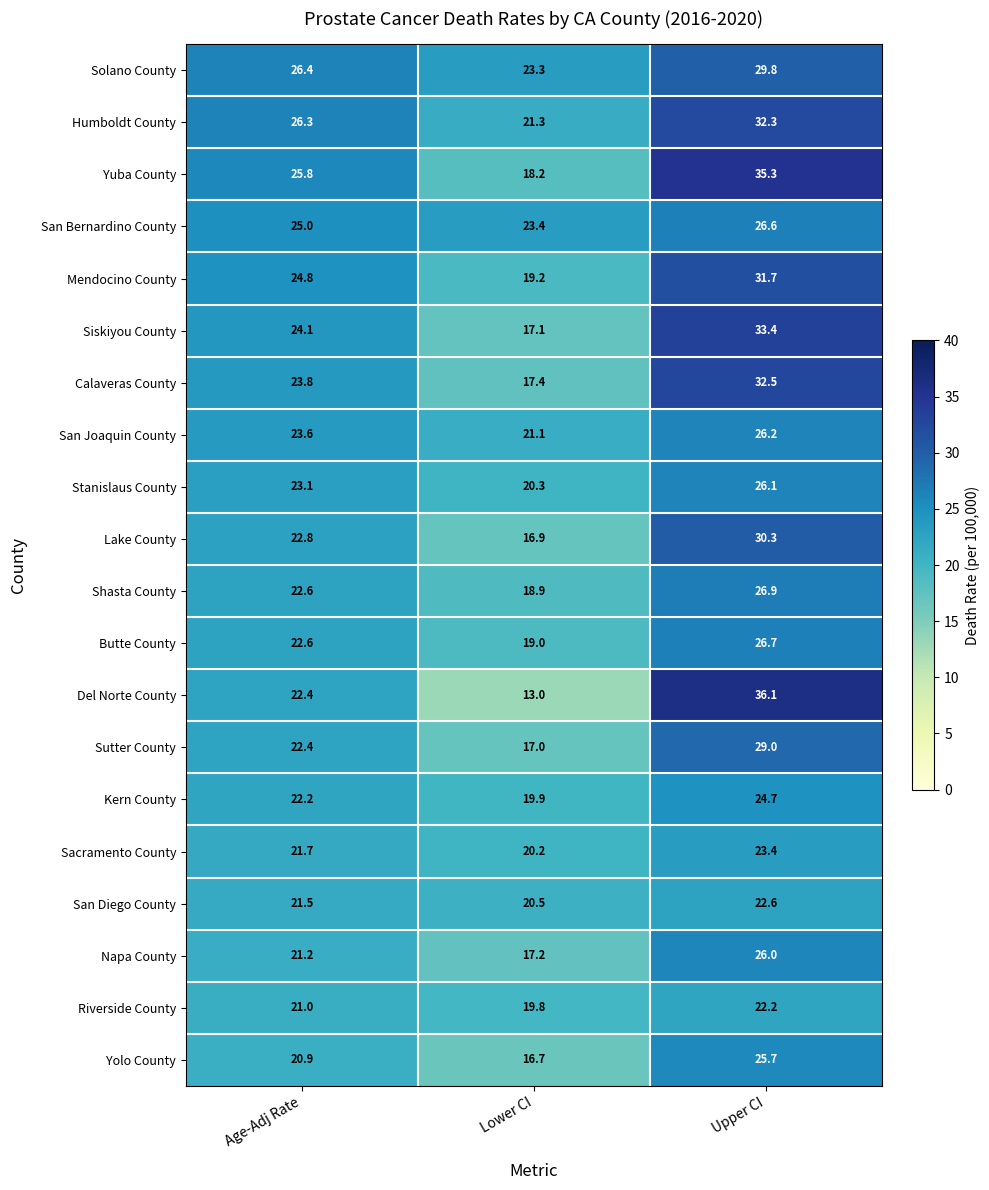

What is the sum of the Stanislaus County values at Upper CI and Age-Adj Rate?

49.2